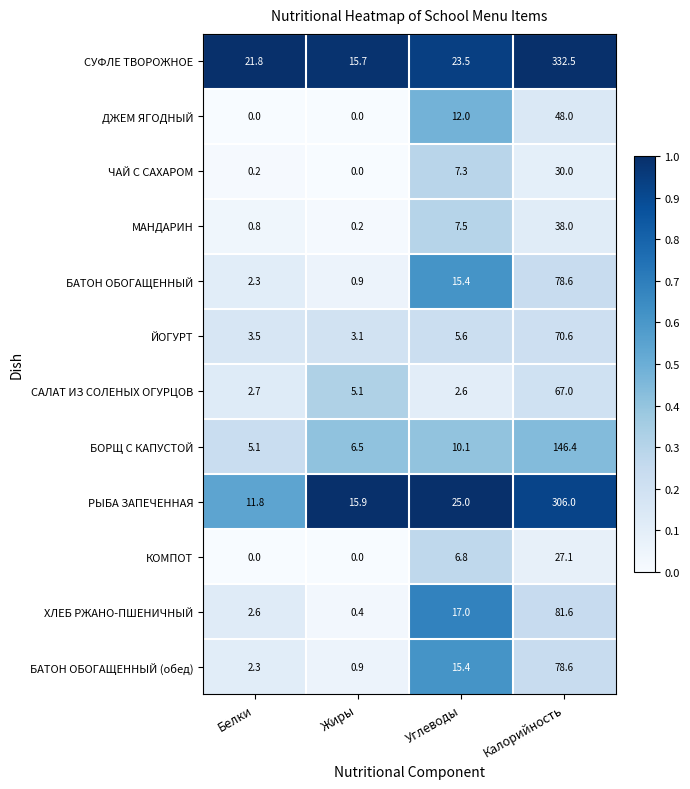

Between Белки and Жиры, which series saw the biggest shift?

СУФЛЕ ТВОРОЖНОЕ